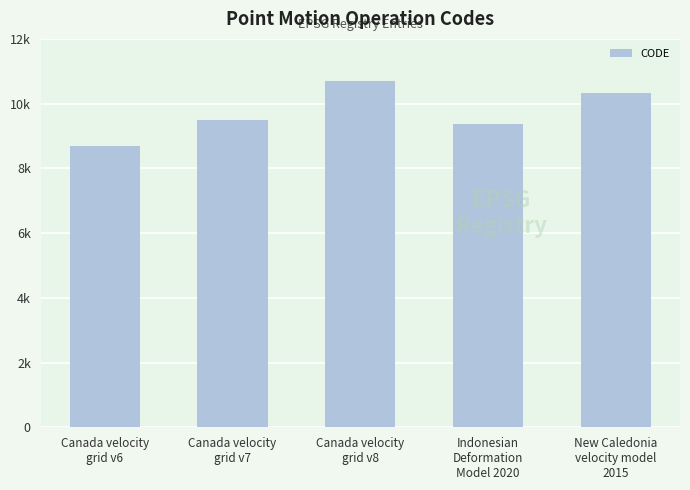

Reading left to right, extract all data points from this chart.

Canada velocity
grid v6=8676	Canada velocity
grid v7=9483	Canada velocity
grid v8=10707	Indonesian
Deformation
Model 2020=9375	New Caledonia
velocity model
2015=10323